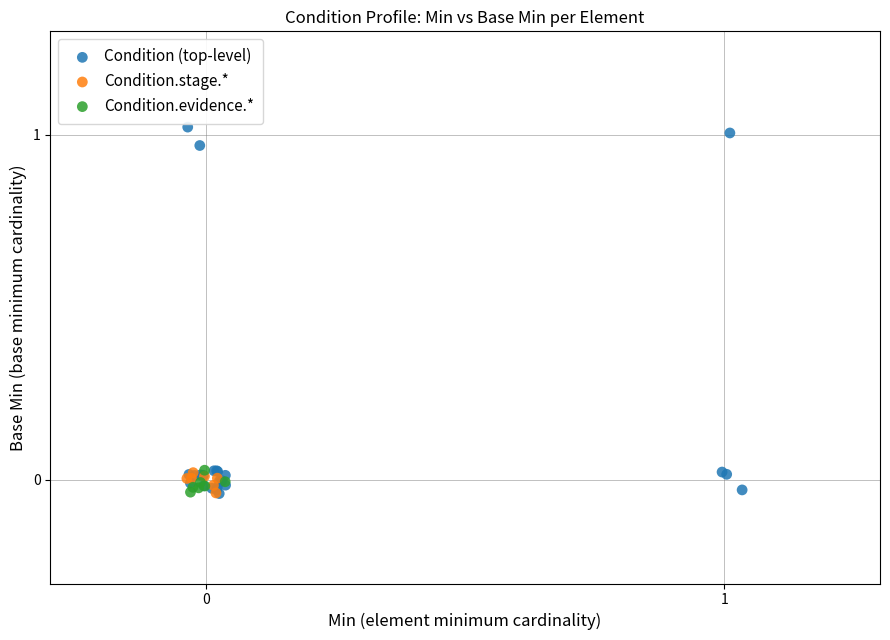

Which series reaches the maximum Y coordinate?

Condition (top-level)